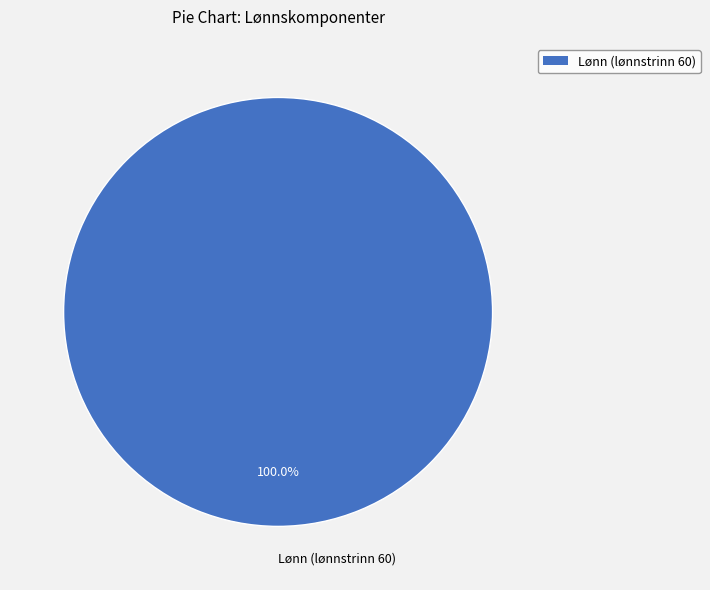

Is there a majority slice in this chart?

Yes